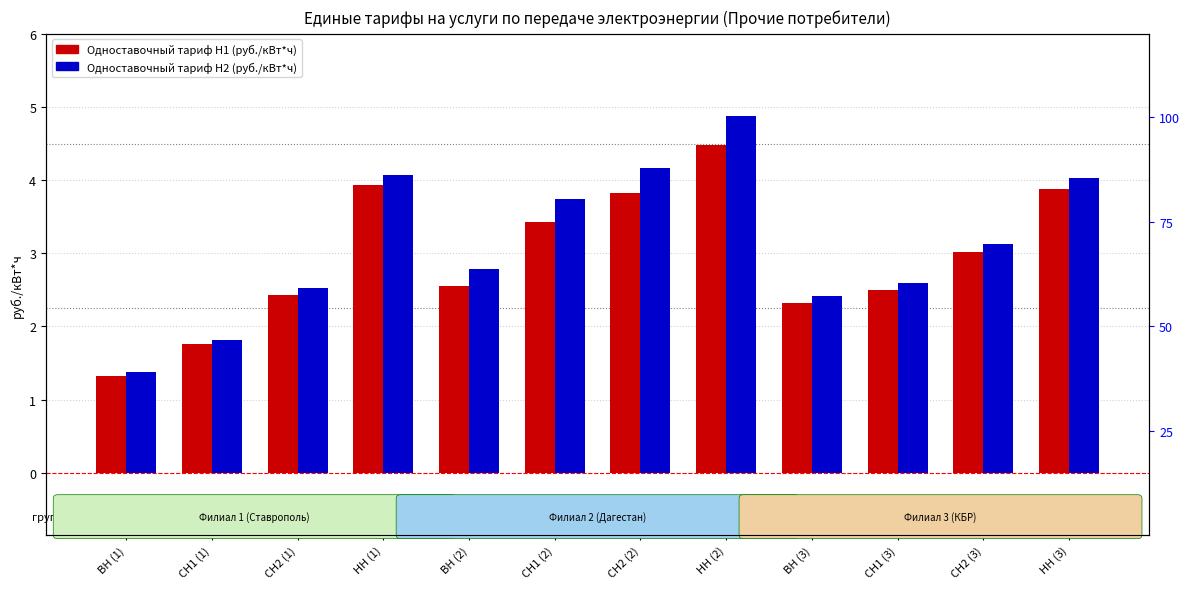

Which series has the widest spread of values?

Одноставочный тариф H2 (руб./кВт*ч)